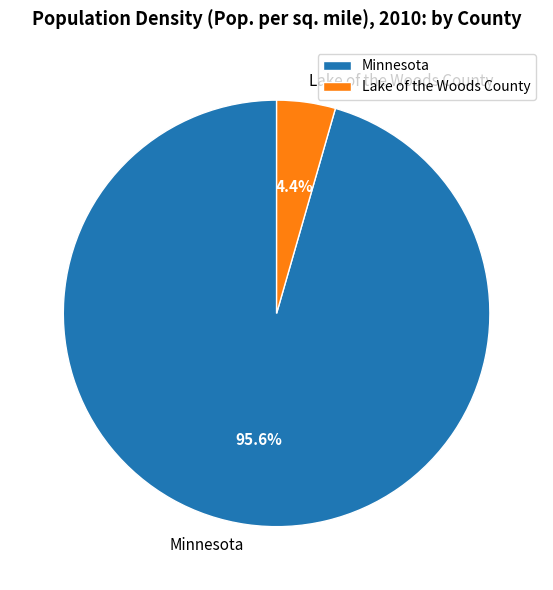

What percentage is the Lake of the Woods County slice, to the nearest percent?

4%